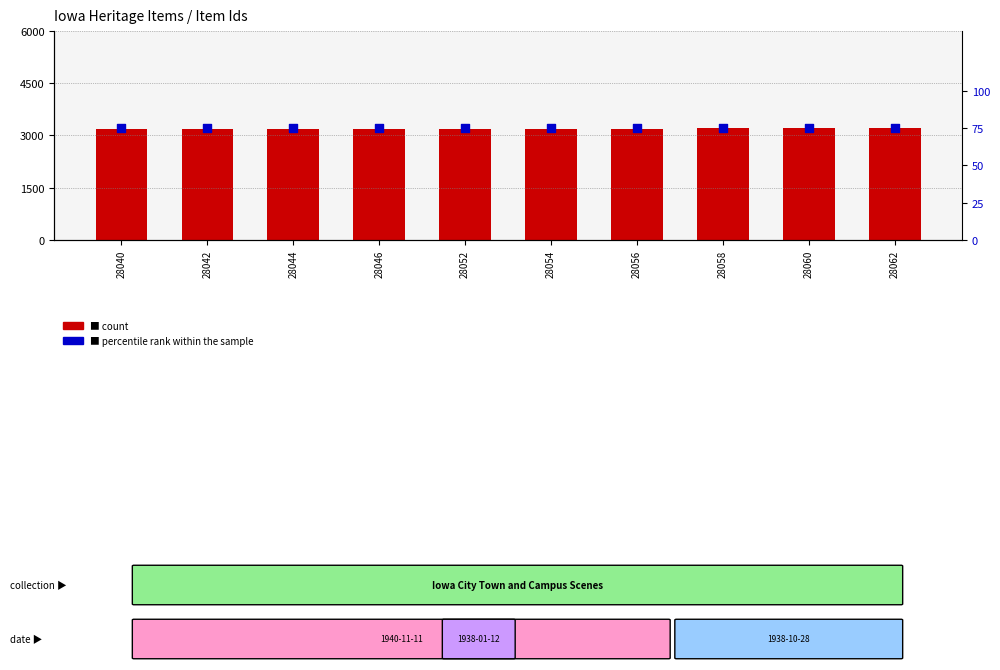

Which series has the largest total across all categories?

count